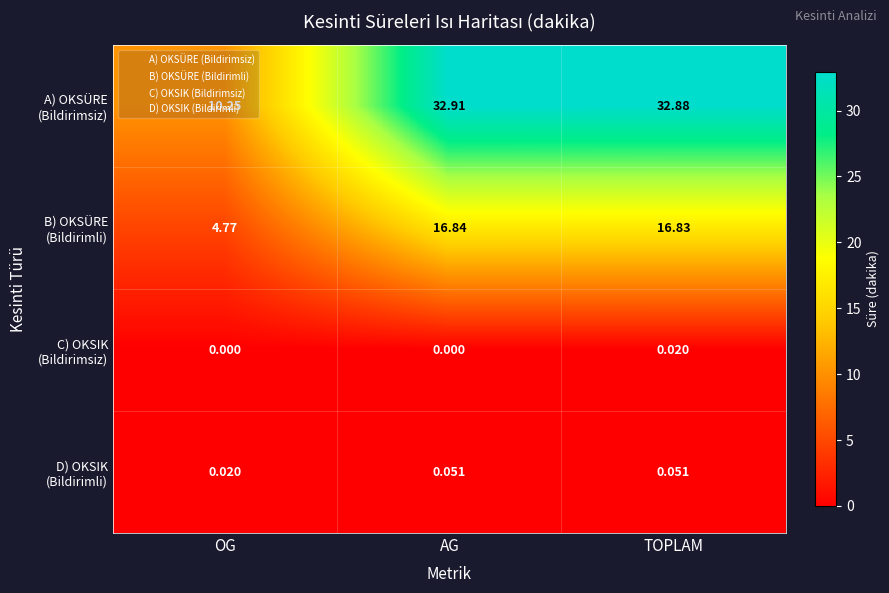

At which category is the sum across all series the highest?

AG